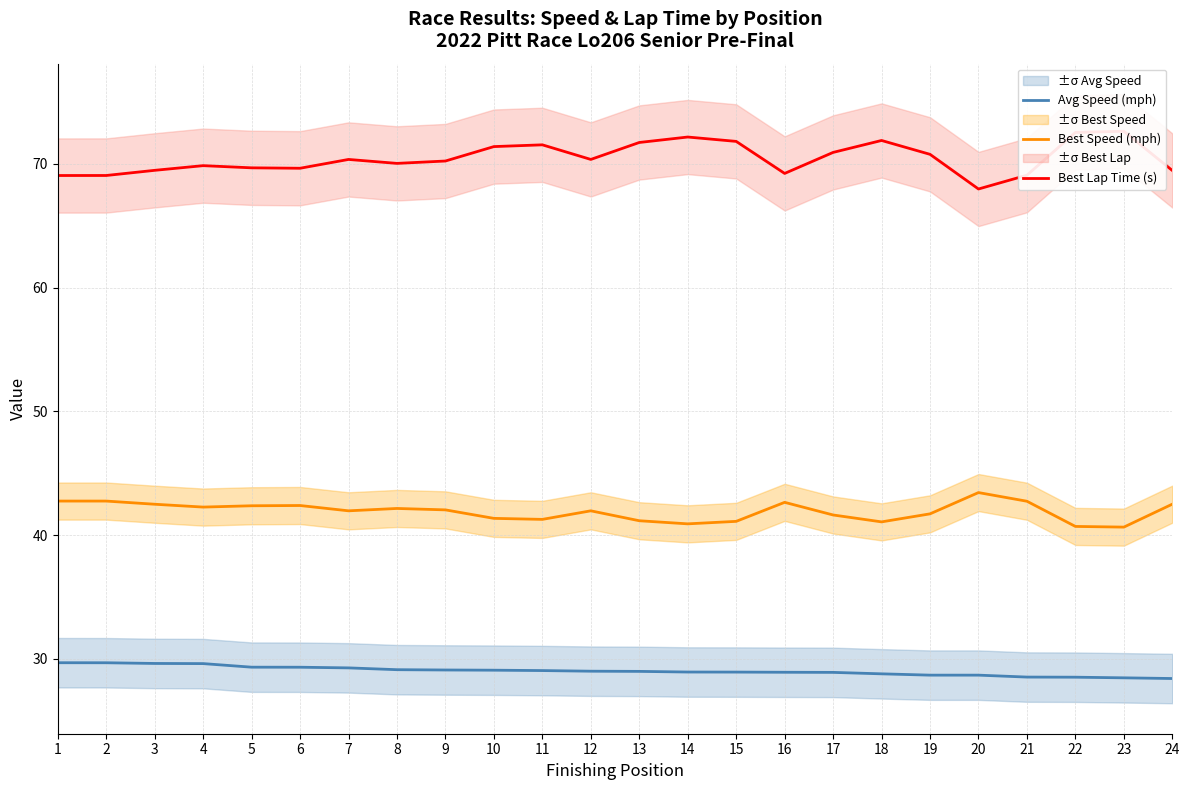

The value of Best Lap Time (s) at 12 is 70.4. True or false?

True